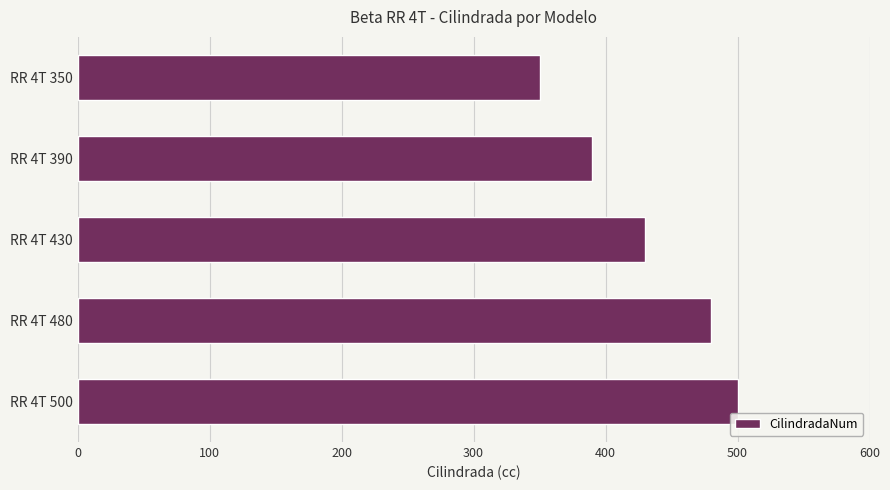

Which label corresponds to the largest value in the chart?

RR 4T 500